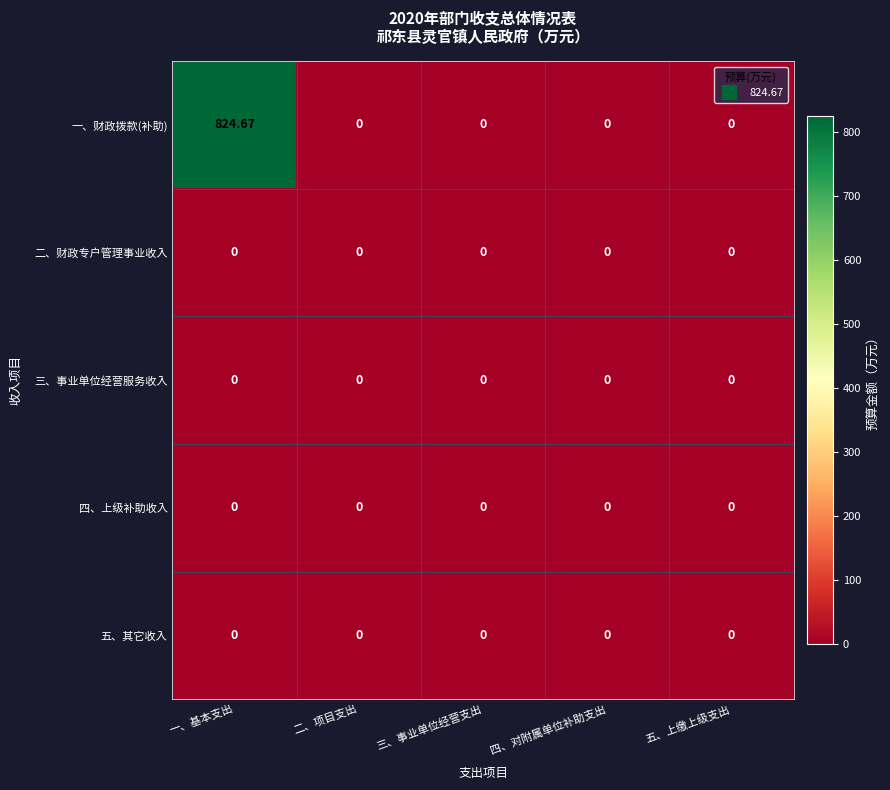

Which series has the largest range (max minus min)?

一、财政拨款(补助)